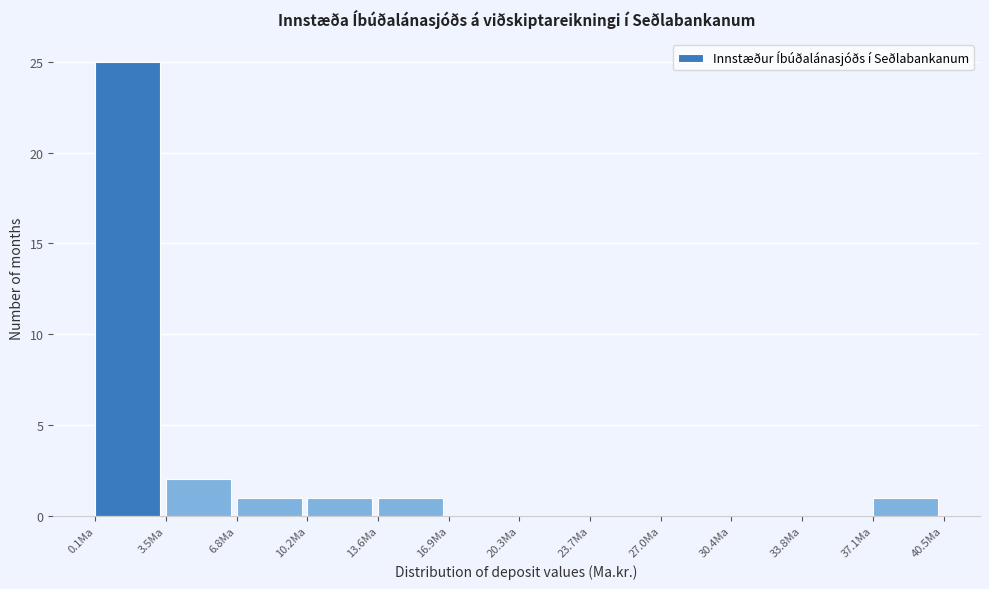

What is the height of the bar covering 7.0 to 10.0 on the x-axis? Neither the bar edges nor the heights are printed on the chart, so give them approximately, as read against the axes.

1